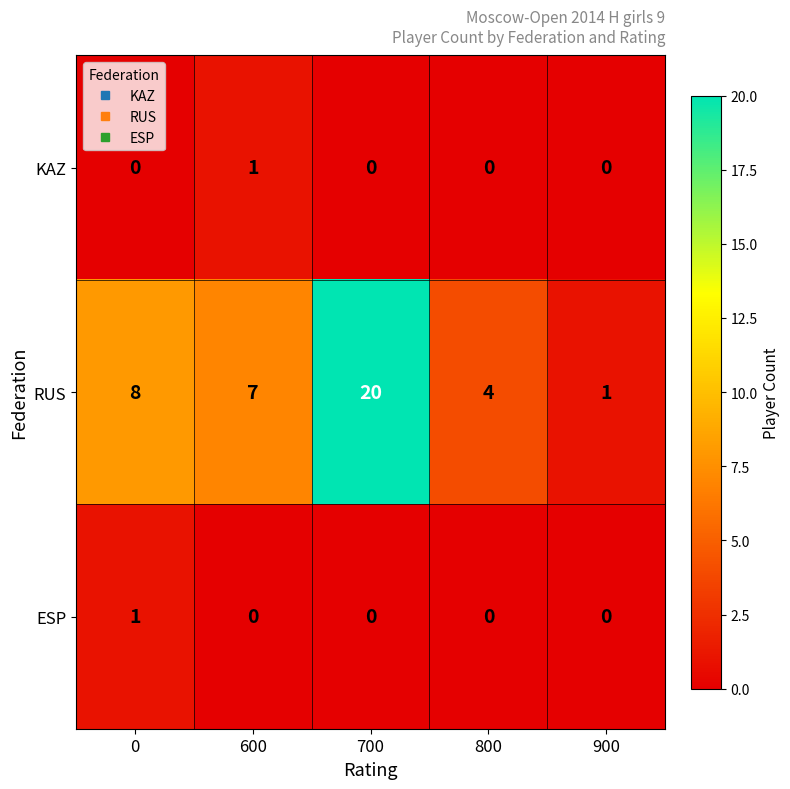

List the labels in order of RUS value, largest first.

700, 0, 600, 800, 900